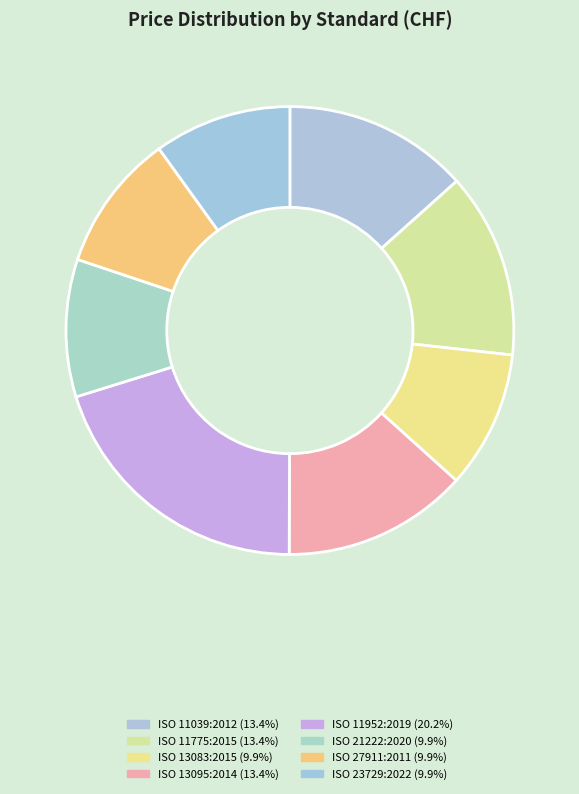

Count the number of slices in the pie.

8